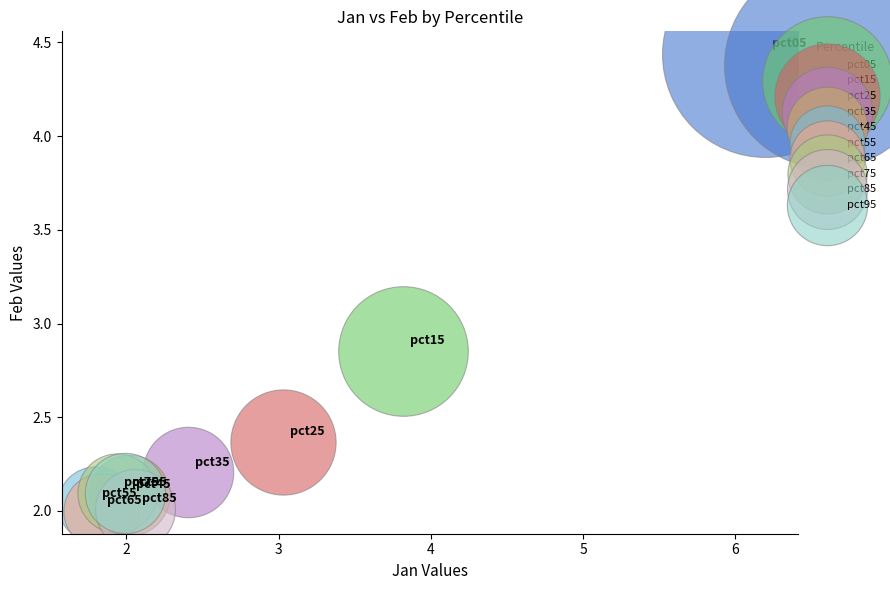

What are all the series names shown in the legend?

pct05, pct15, pct25, pct35, pct45, pct55, pct65, pct75, pct85, pct95